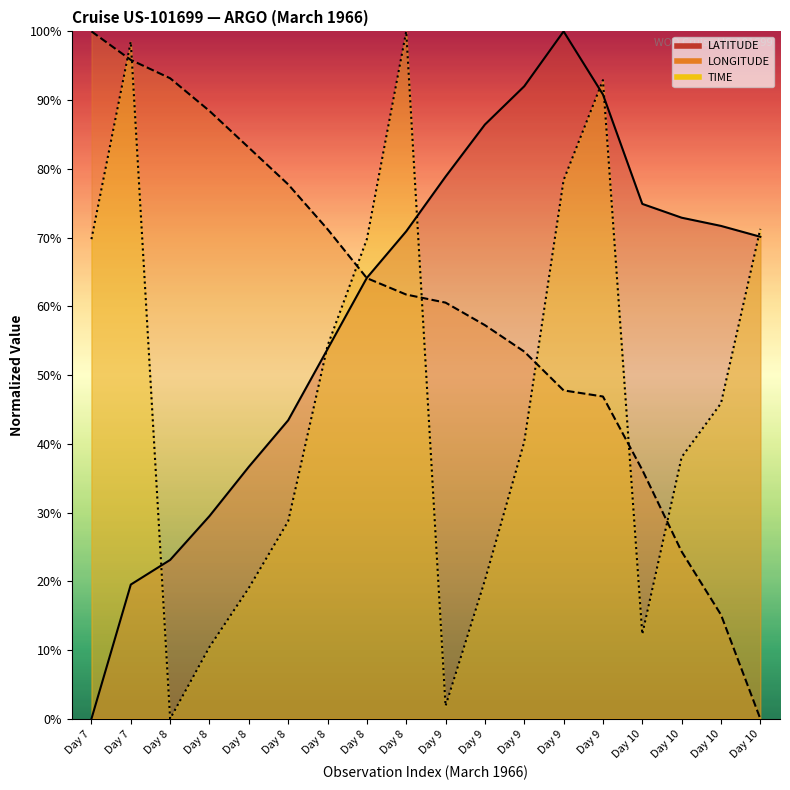

At which label does LATITUDE reach its minimum?

Day 7